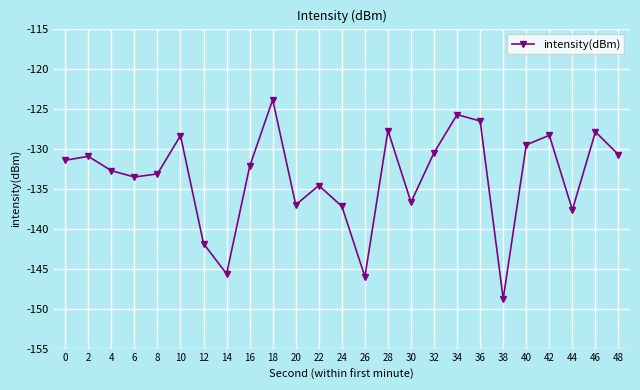

How many points are higher than both their immediate neighbors (excluding endpoints)?

8